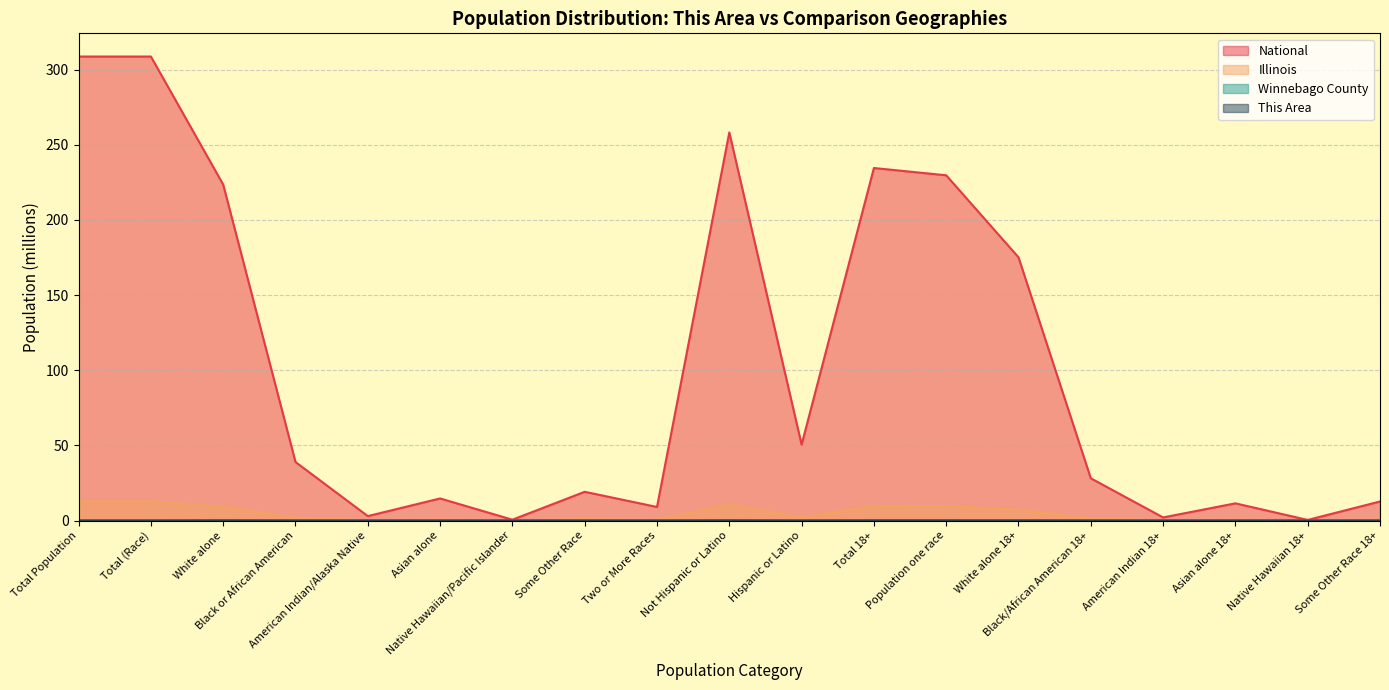

Reading left to right, list all the values displayed in this chart.

This Area: Total Population=0.0	Total (Race)=0.0	White alone=0.0	Black or African American=0.0	American Indian/Alaska Native=0.0	Asian alone=0.0	Native Hawaiian/Pacific Islander=0.0	Some Other Race=0.0	Two or More Races=0.0	Not Hispanic or Latino=0.0	Hispanic or Latino=0.0	Total 18+=0.0	Population one race=0.0	White alone 18+=0.0	Black/African American 18+=0.0	American Indian 18+=0.0	Asian alone 18+=0.0	Native Hawaiian 18+=0.0	Some Other Race 18+=0.0
Winnebago County: Total Population=0.0	Total (Race)=0.0	White alone=0.2	Black or African American=0.0	American Indian/Alaska Native=0.0	Asian alone=0.0	Native Hawaiian/Pacific Islander=0.0	Some Other Race=0.0	Two or More Races=0.0	Not Hispanic or Latino=0.3	Hispanic or Latino=0.0	Total 18+=0.2	Population one race=0.2	White alone 18+=0.2	Black/African American 18+=0.0	American Indian 18+=0.0	Asian alone 18+=0.0	Native Hawaiian 18+=0.0	Some Other Race 18+=0.0
Illinois: Total Population=12.8	Total (Race)=12.8	White alone=9.2	Black or African American=1.9	American Indian/Alaska Native=0.0	Asian alone=0.6	Native Hawaiian/Pacific Islander=0.0	Some Other Race=0.9	Two or More Races=0.3	Not Hispanic or Latino=10.8	Hispanic or Latino=2.0	Total 18+=9.7	Population one race=9.6	White alone 18+=7.2	Black/African American 18+=1.3	American Indian 18+=0.0	Asian alone 18+=0.5	Native Hawaiian 18+=0.0	Some Other Race 18+=0.6
National: Total Population=308.7	Total (Race)=308.7	White alone=223.6	Black or African American=38.9	American Indian/Alaska Native=2.9	Asian alone=14.7	Native Hawaiian/Pacific Islander=0.5	Some Other Race=19.1	Two or More Races=9.0	Not Hispanic or Latino=258.3	Hispanic or Latino=50.5	Total 18+=234.6	Population one race=229.7	White alone 18+=175.1	Black/African American 18+=28.1	American Indian 18+=2.0	Asian alone 18+=11.4	Native Hawaiian 18+=0.4	Some Other Race 18+=12.7